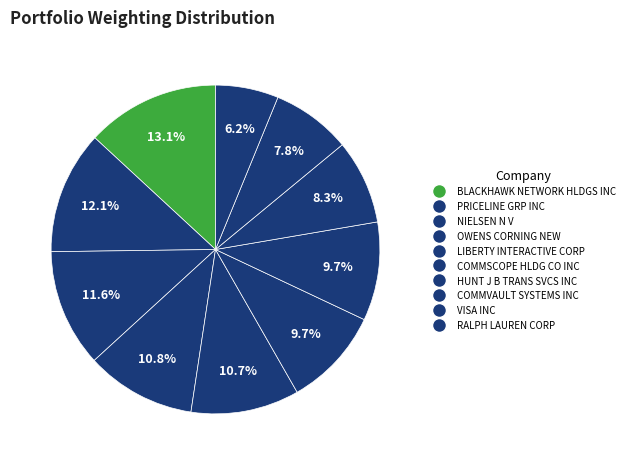

How many segments does this pie chart have?

10